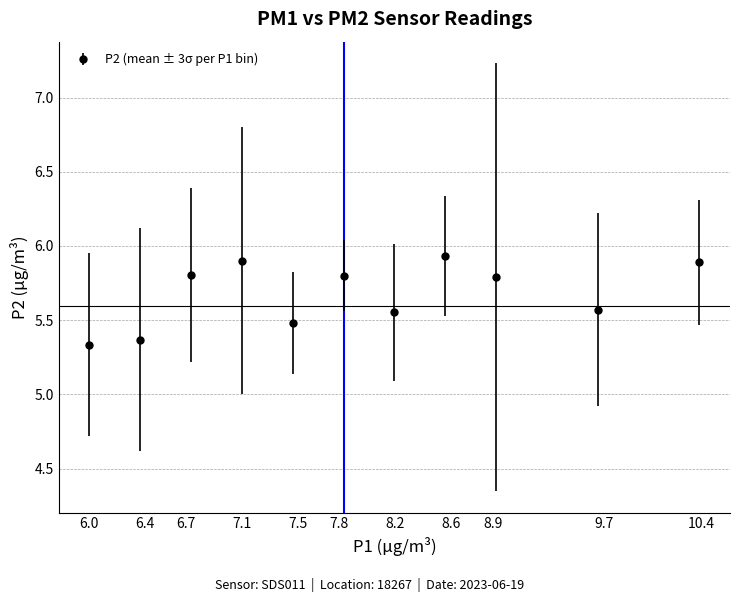

True or false: the data has more than 2 interior local peaks.

True